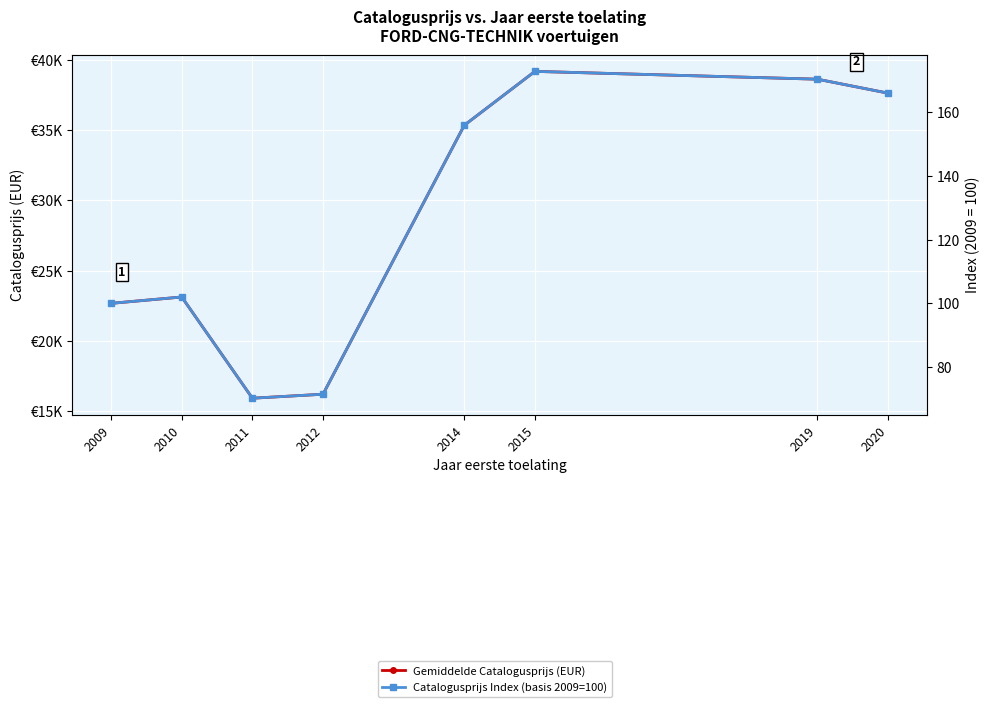

Is this an area chart (filled region under the line)?

No